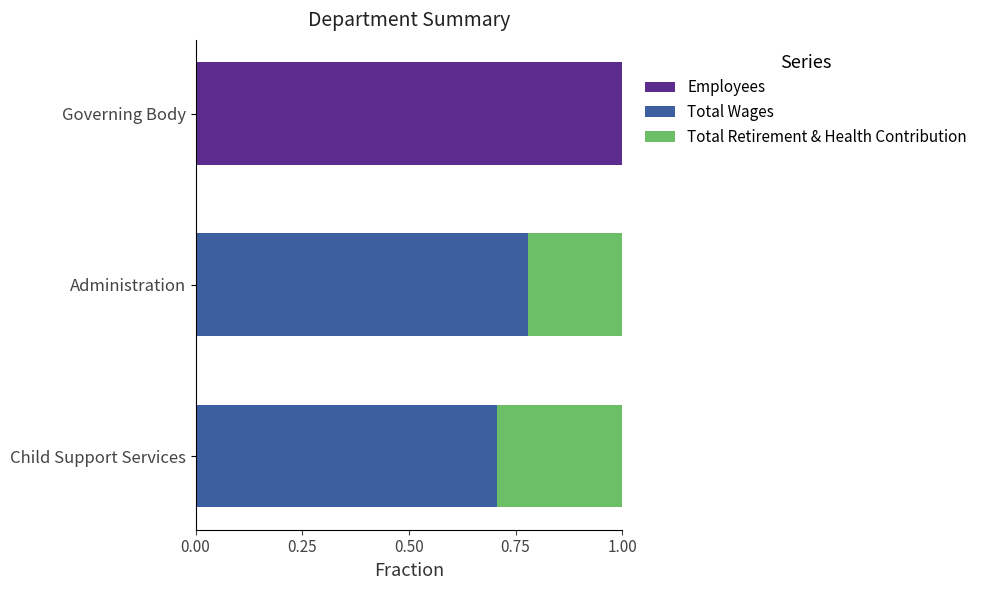

What is the total value across all series at Governing Body?

1.0